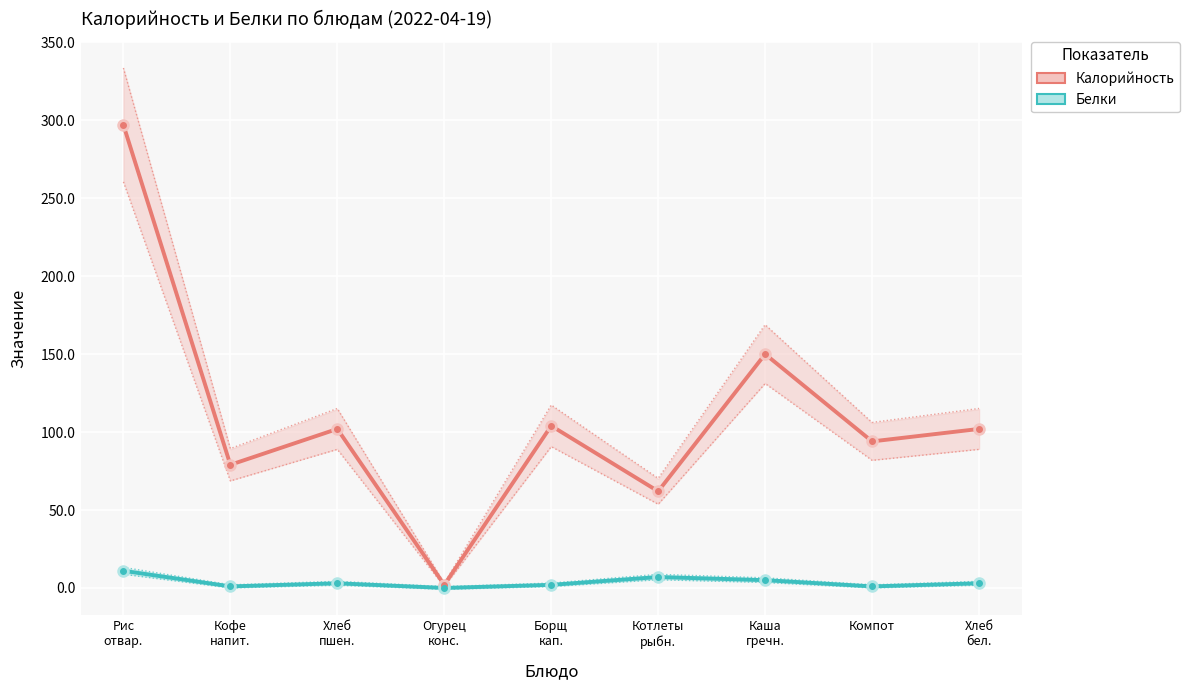

What is the sum of the Белки values at Борщ
кап. and Хлеб
пшен.?

5